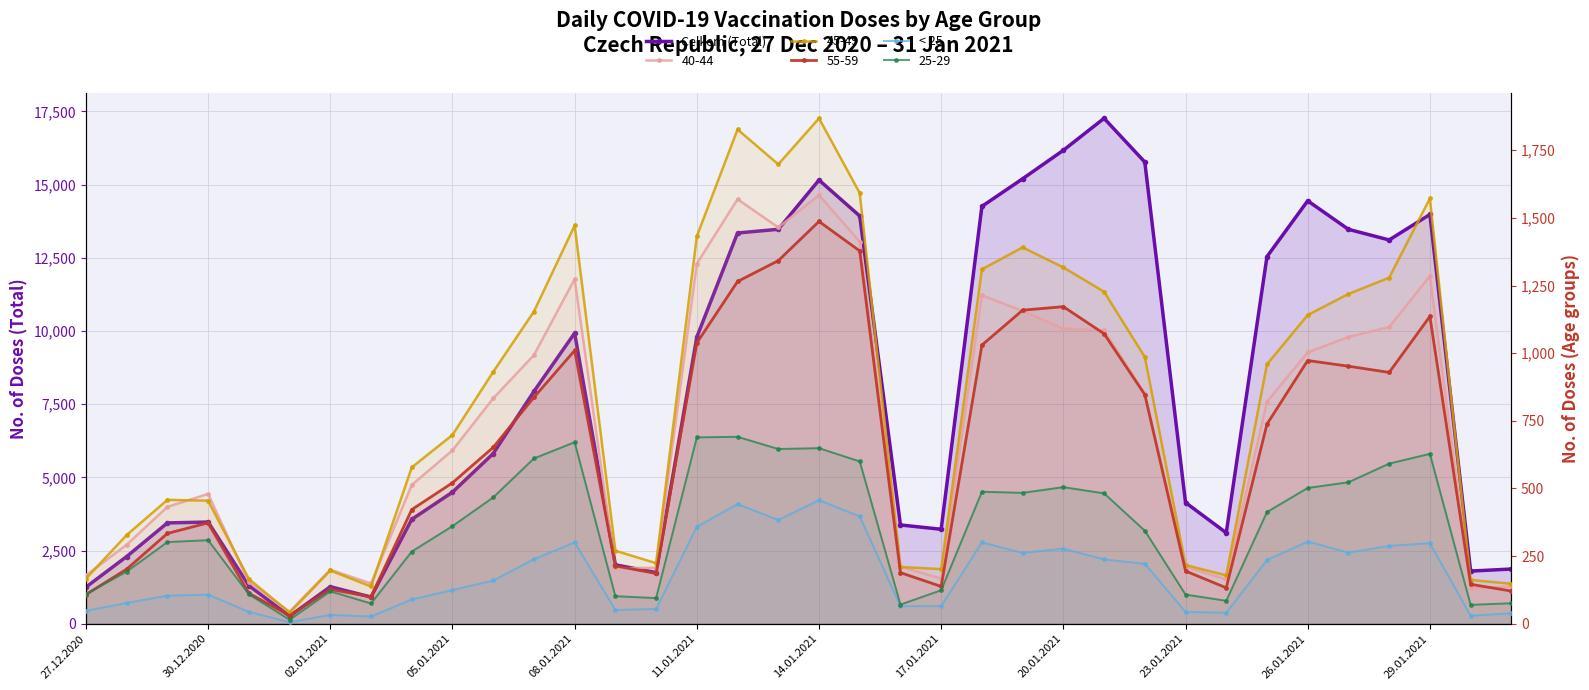

Is the value of < 25 at 30.12.2020 greater than the value of Celkem (Total) at 20.01.2021?

No